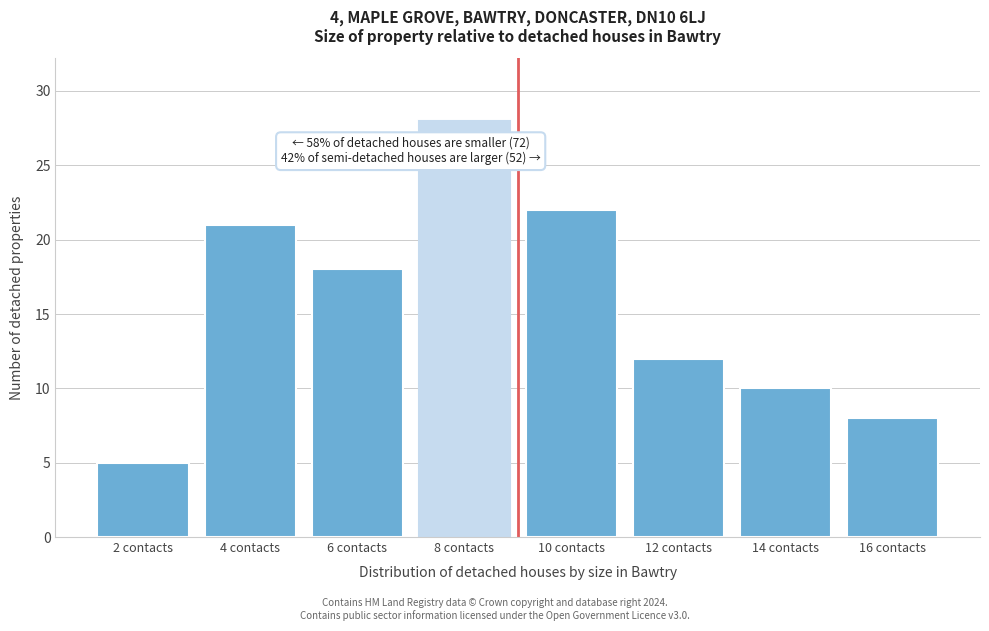

Reading left to right, list all the values displayed in this chart.

2 contacts=5	4 contacts=21	6 contacts=18	8 contacts=28	10 contacts=22	12 contacts=12	14 contacts=10	16 contacts=8